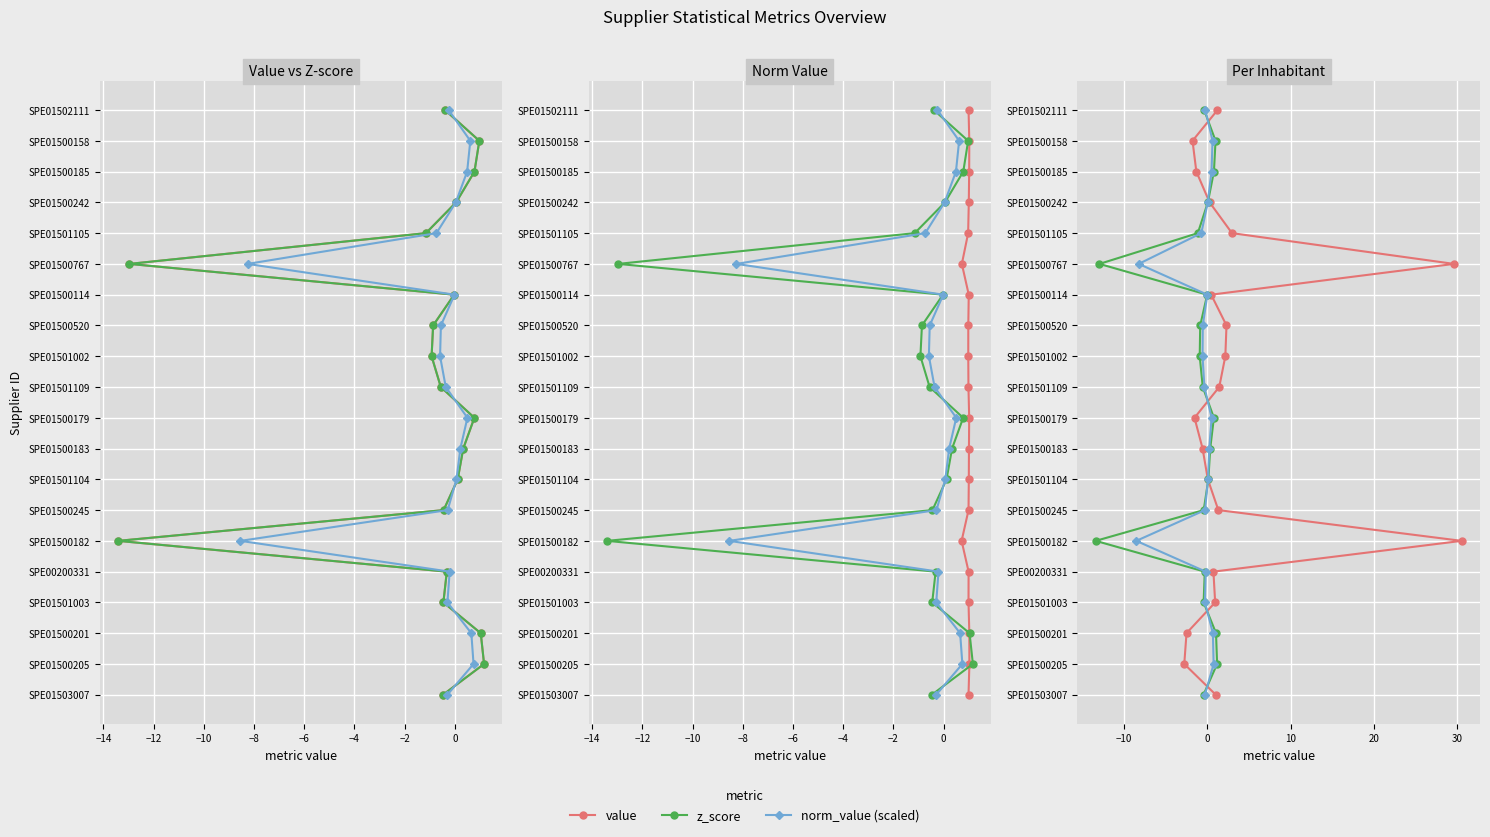

True or false: norm_value (scaled) and value cross at least once.

False